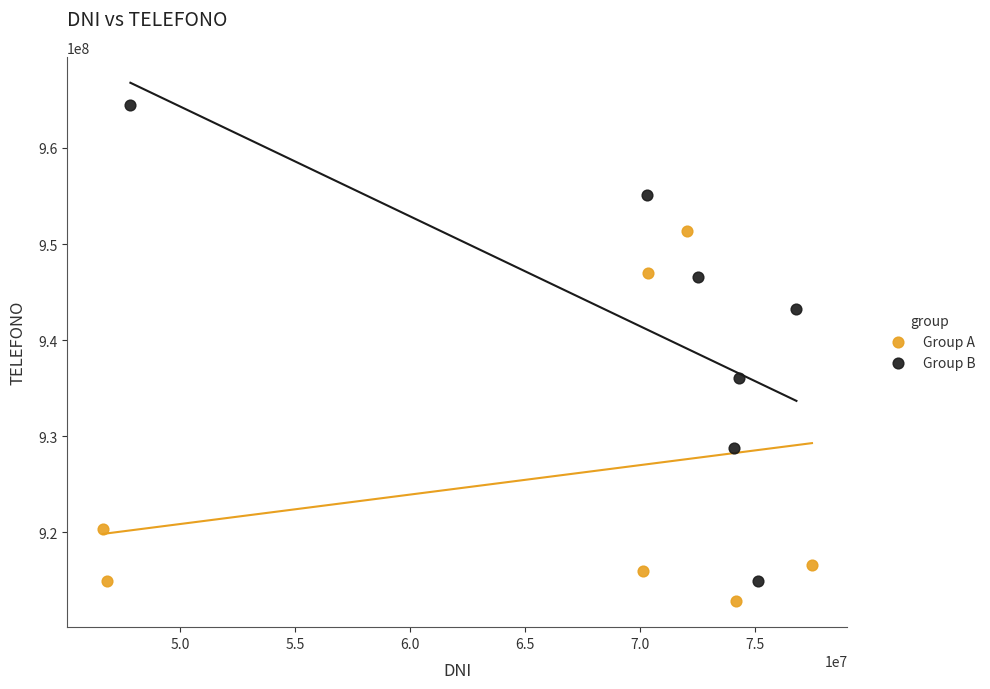

Which series has the largest Y range (max minus min)?

Group B